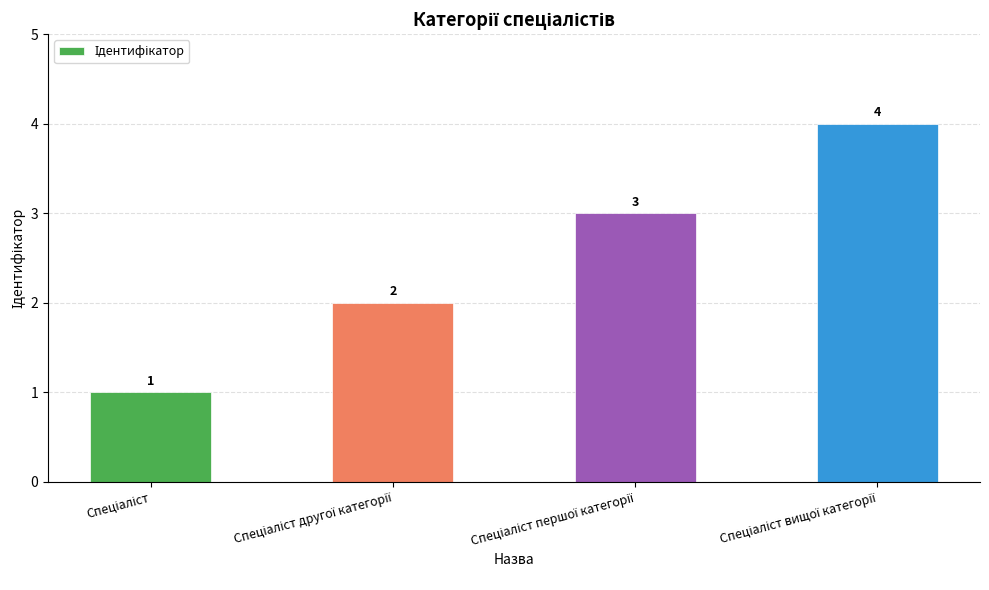

Count the values in the range 2 to 4.

3